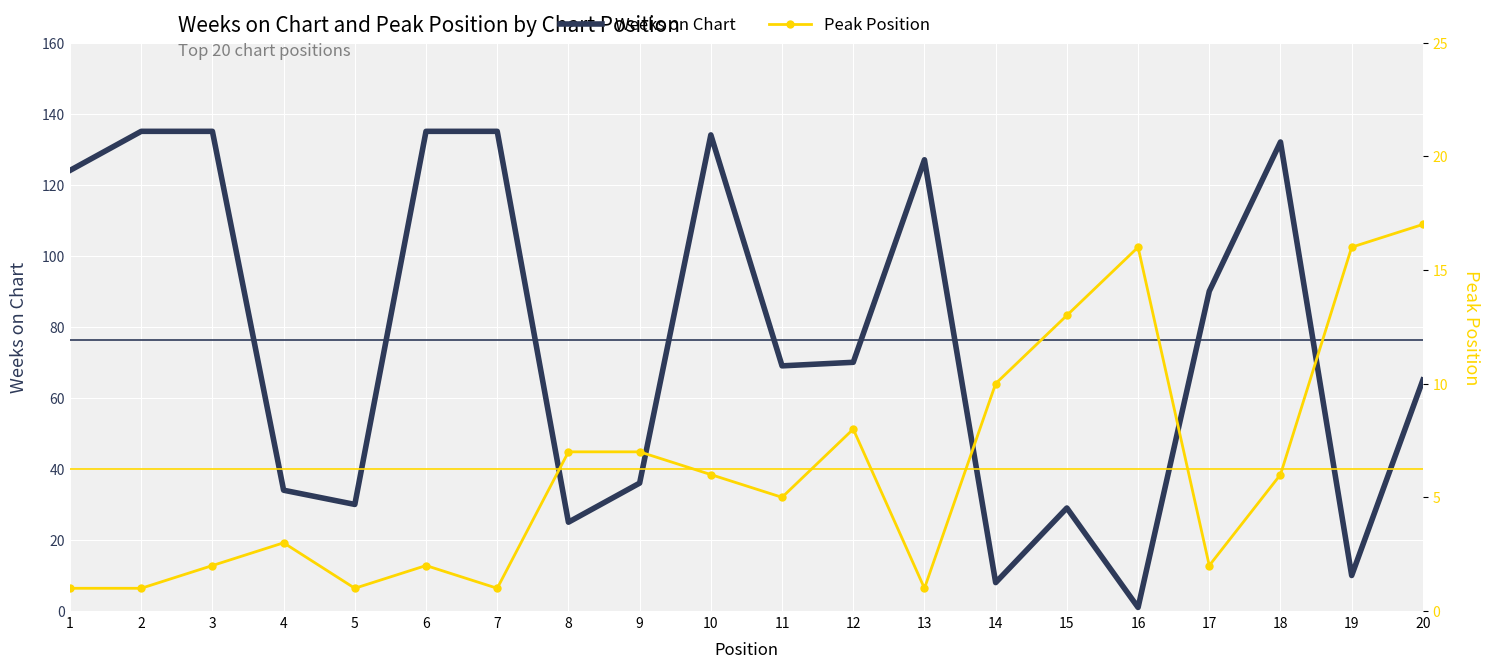

At how many categories does at least one series exceed 75?

9